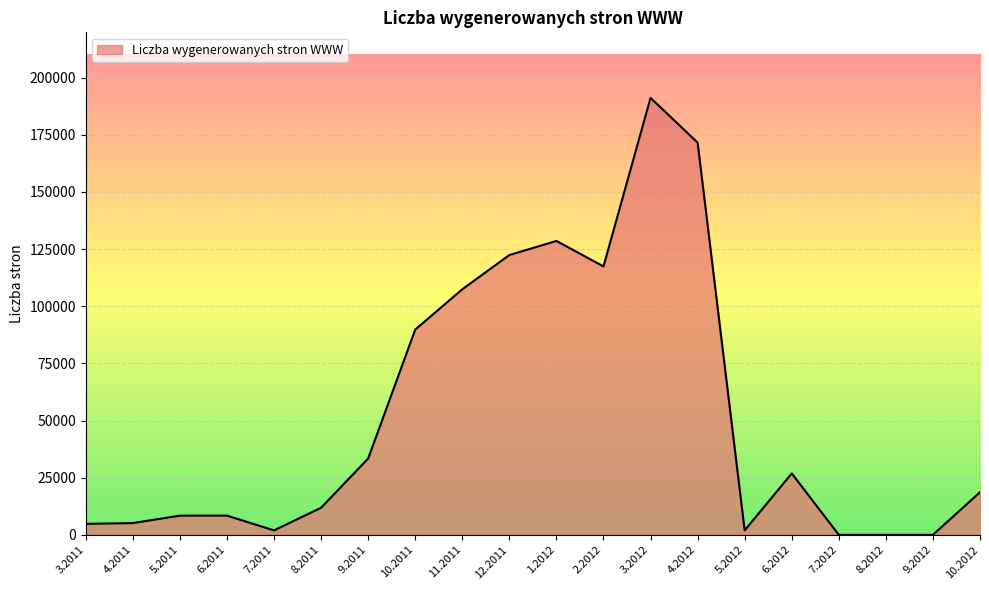

What is the difference between the values at 2.2012 and 1.2012?

11136